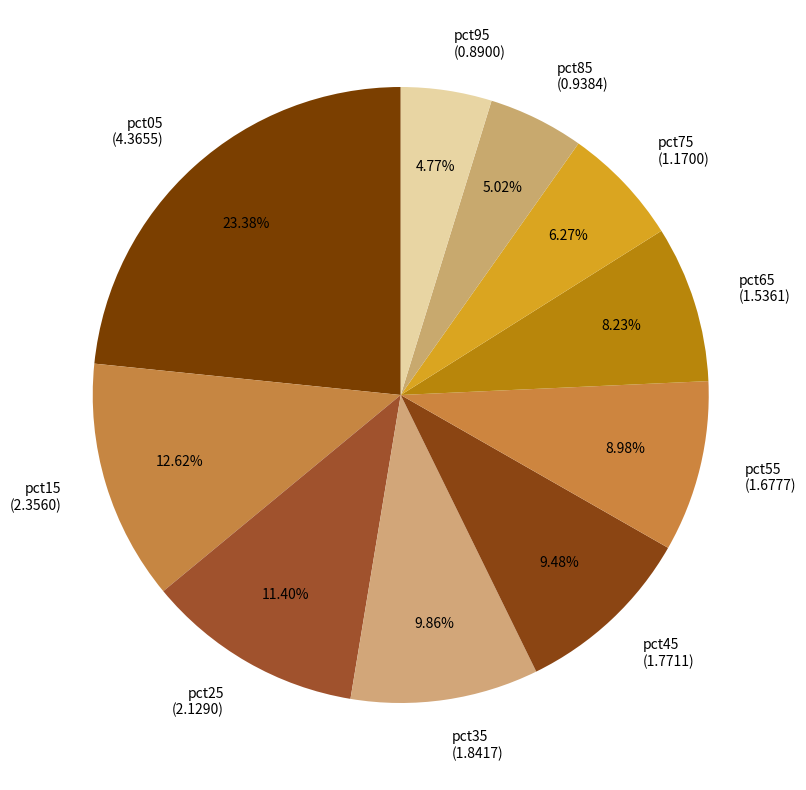

Approximately how many times larger is the value at pct85 (0.9384) compared to pct45 (1.7711)?

0.5